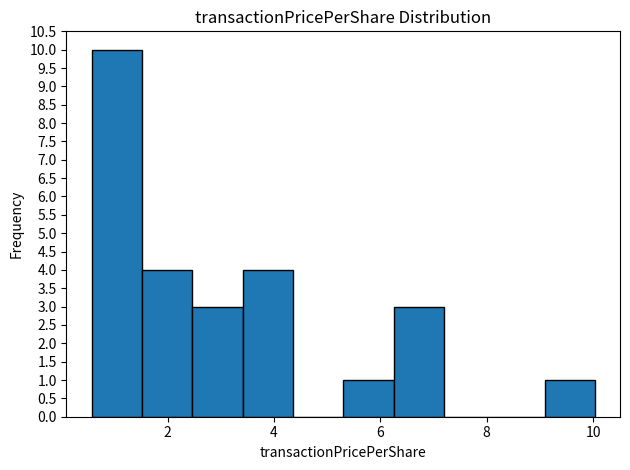

Which range on the x-axis has the tallest bar?

0.6 to 1.6